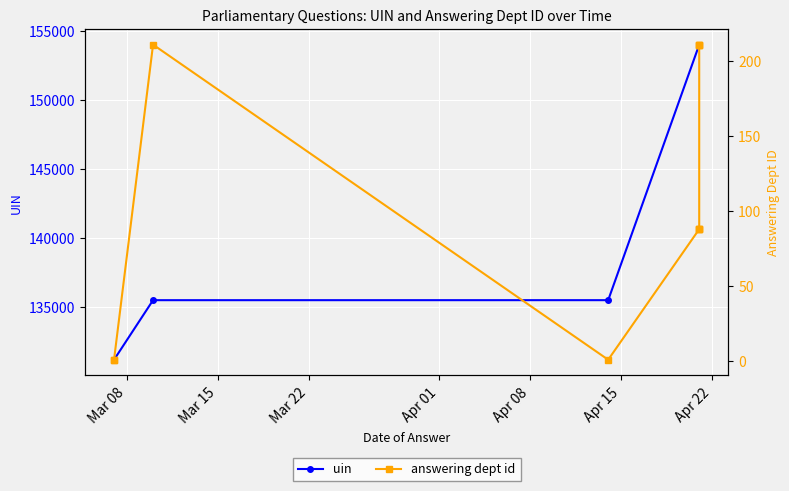

The value of answering dept id at Apr 22 is 117. True or false?

False